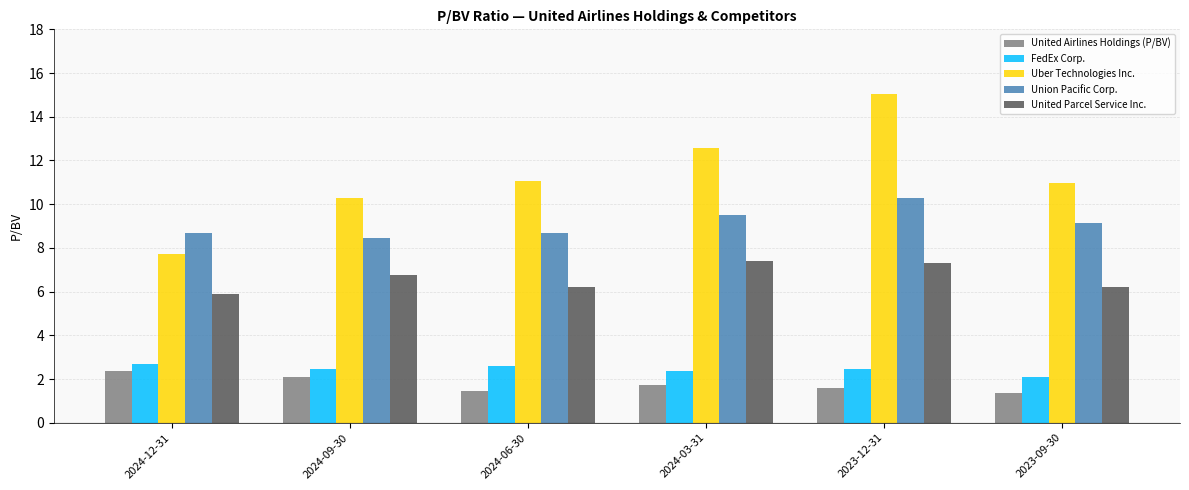

Are the bars horizontal?

No